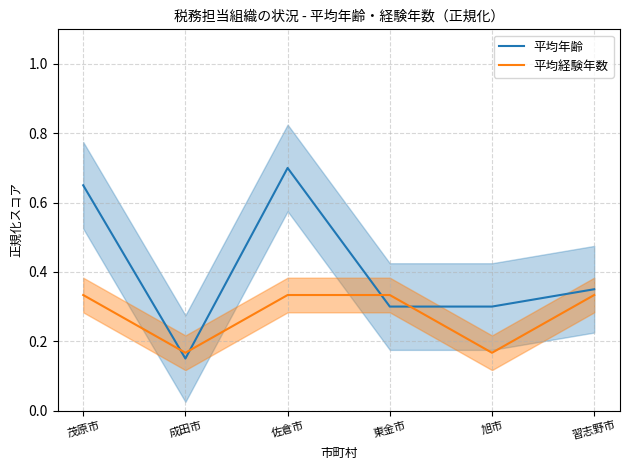

What is the sum of the 平均経験年数 values at 佐倉市 and 茂原市?

0.7